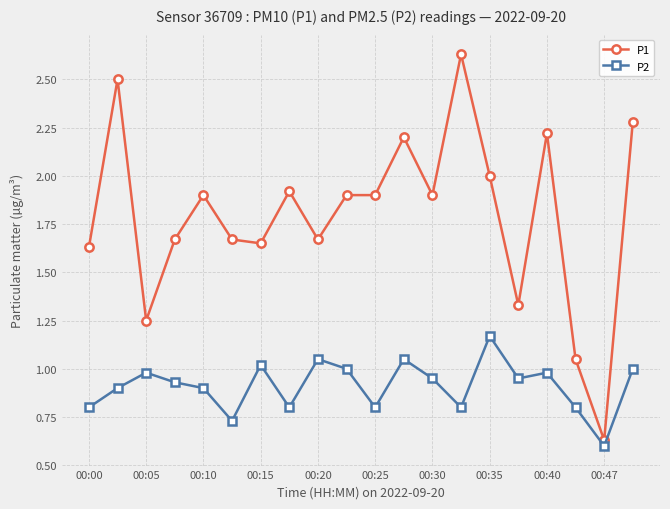

What is the value of the P2 point at the 20th from the left?

1.0